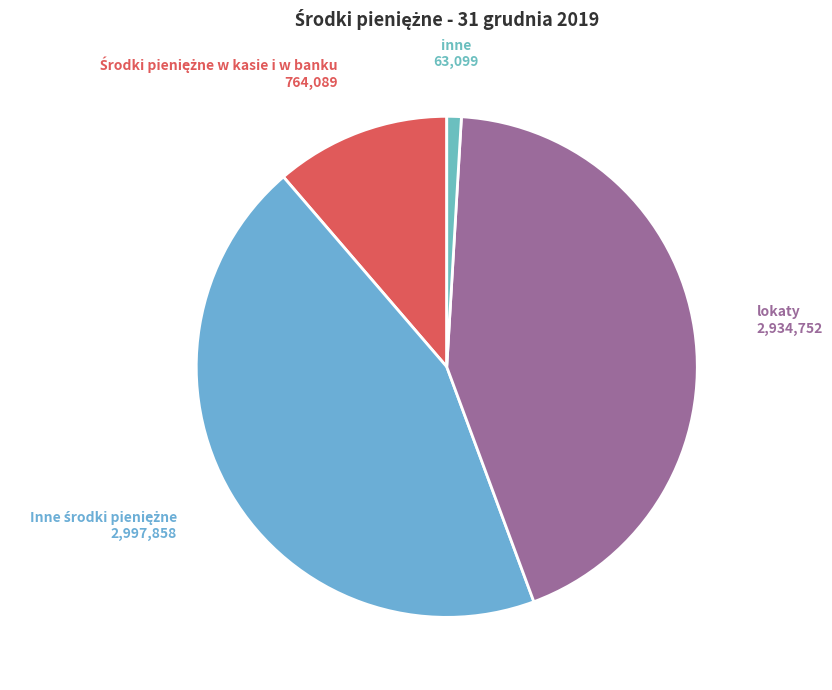

Which slice is the smallest?

inne